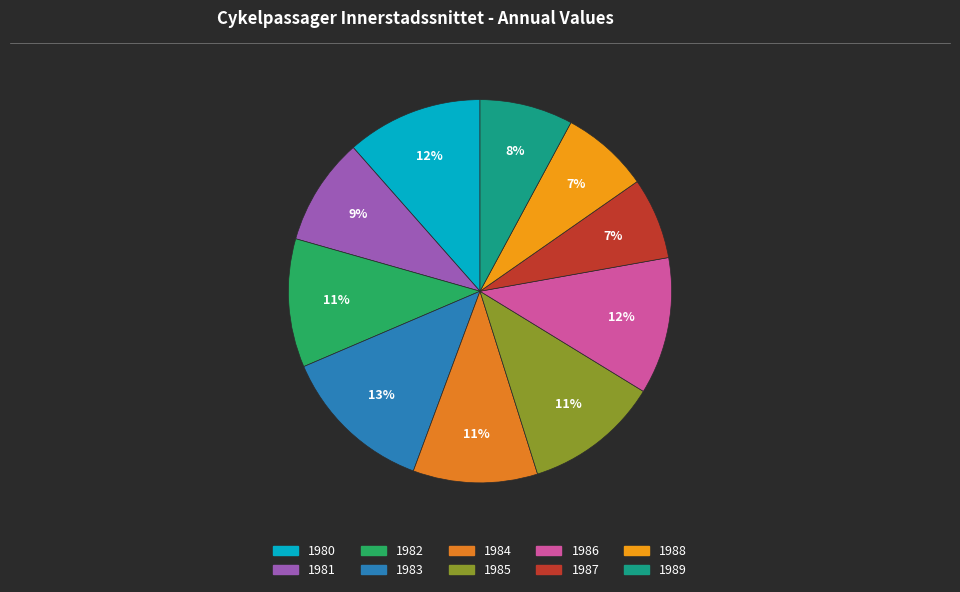

Is the sum of 1986 and 1983 greater than half?

No